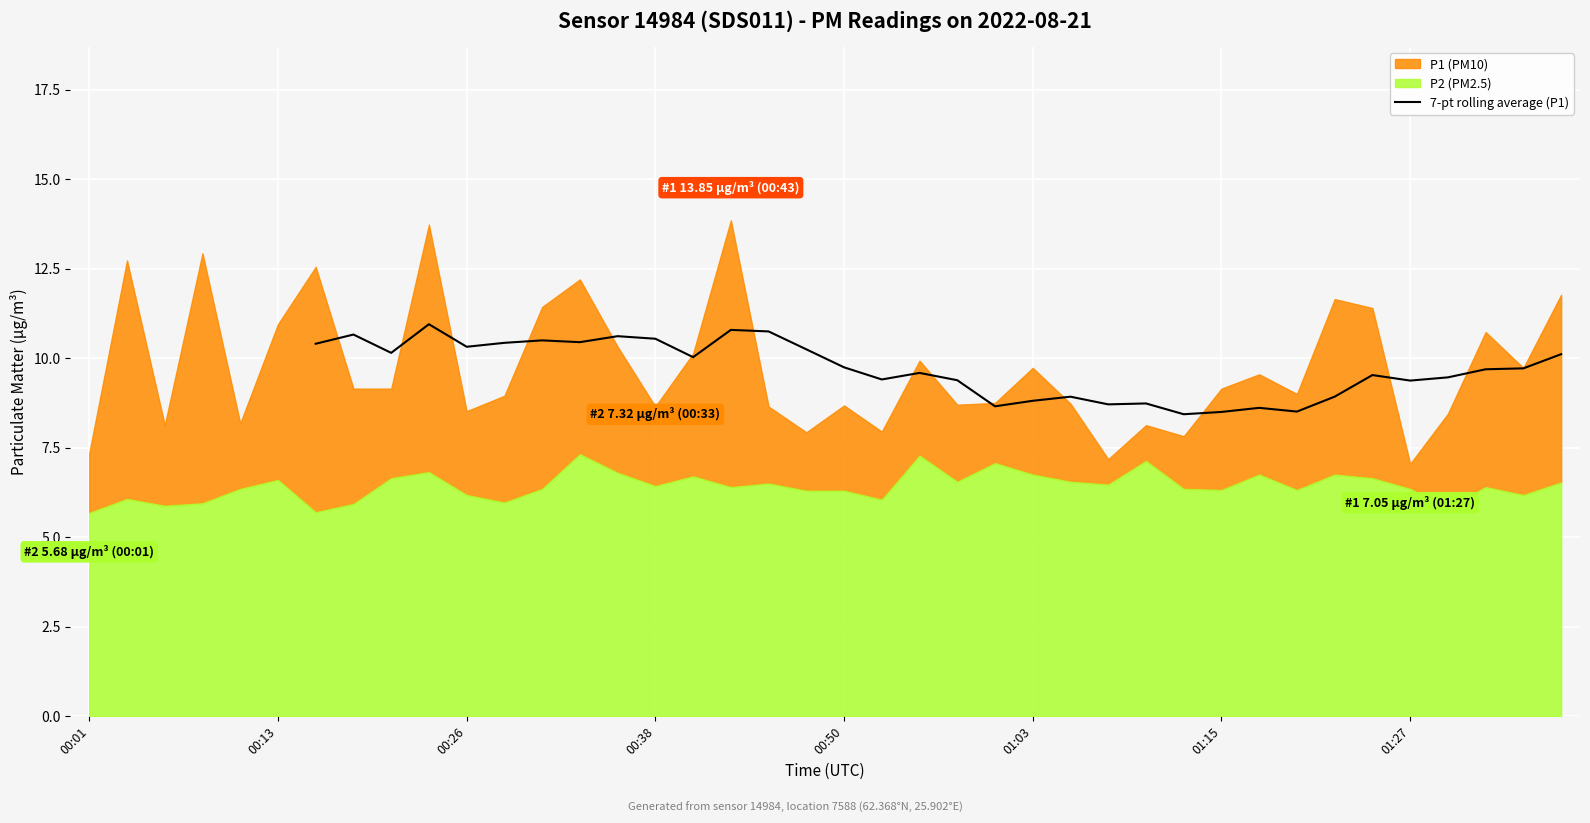

What is the value of the 35th point from the left?

9.5